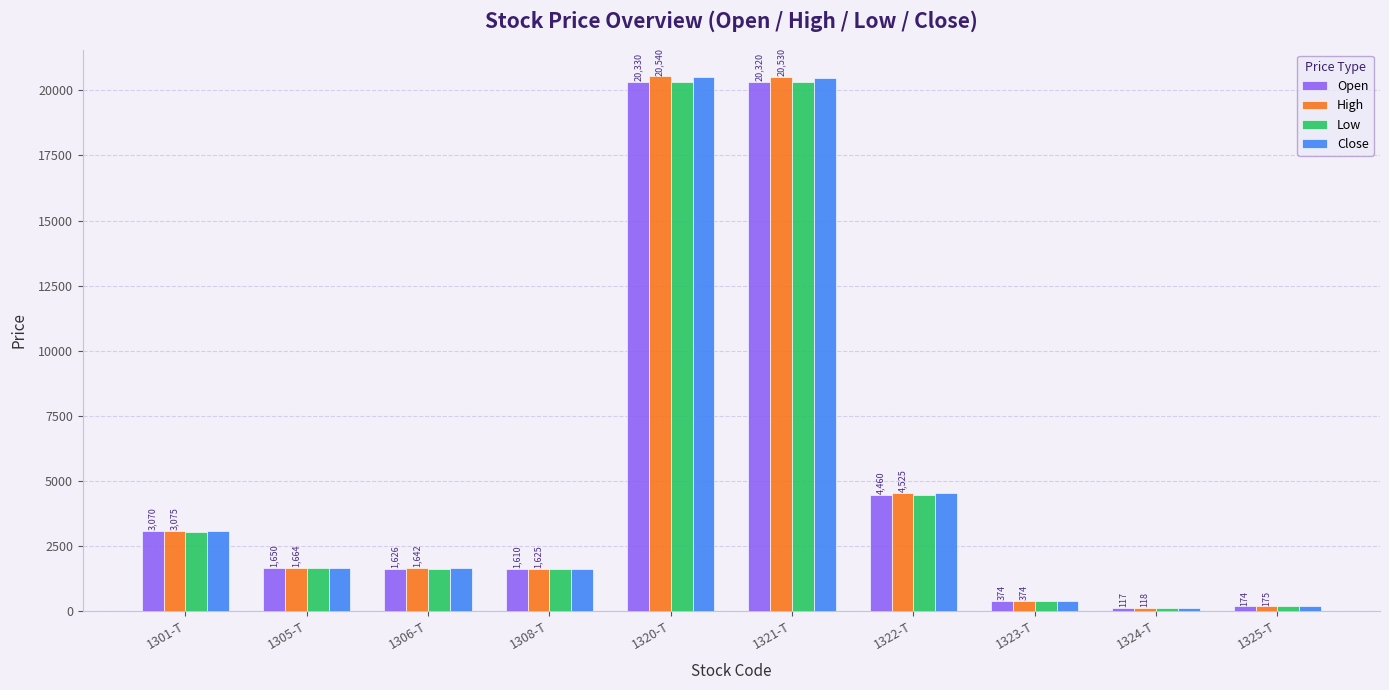

Reading left to right, what are all the values shown in this chart?

Open: 3070	1650	1626	1610	20330	20320	4460	374	117	174
High: 3075	1664	1642	1625	20540	20530	4525	374	118	175
Low: 3050	1650	1626	1610	20330	20320	4460	365	117	174
Close: 3070	1664	1640	1624	20510	20490	4525	365	117	175